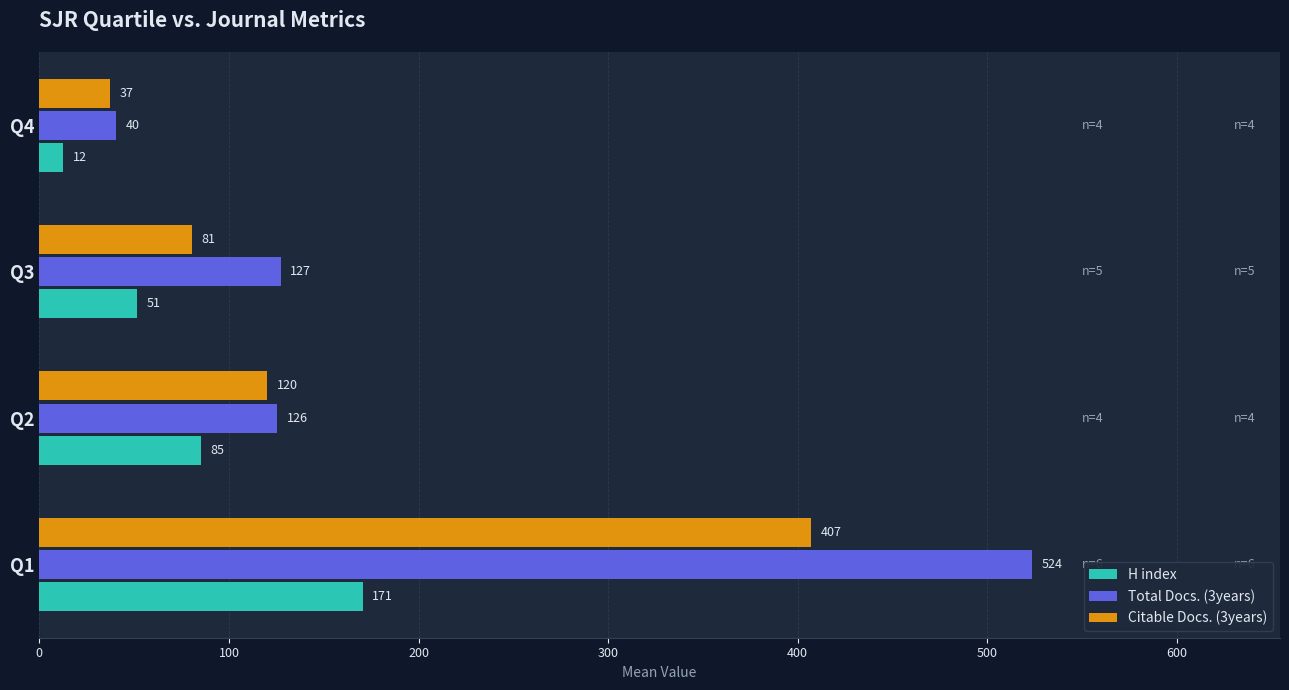

Which series has the largest range (max minus min)?

Total Docs. (3years)